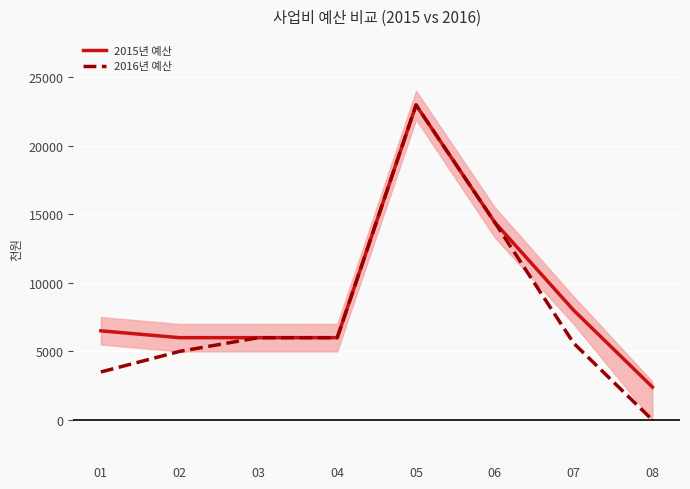

What is the difference between the second highest and minimum values in the 2015년 예산 series?

12000